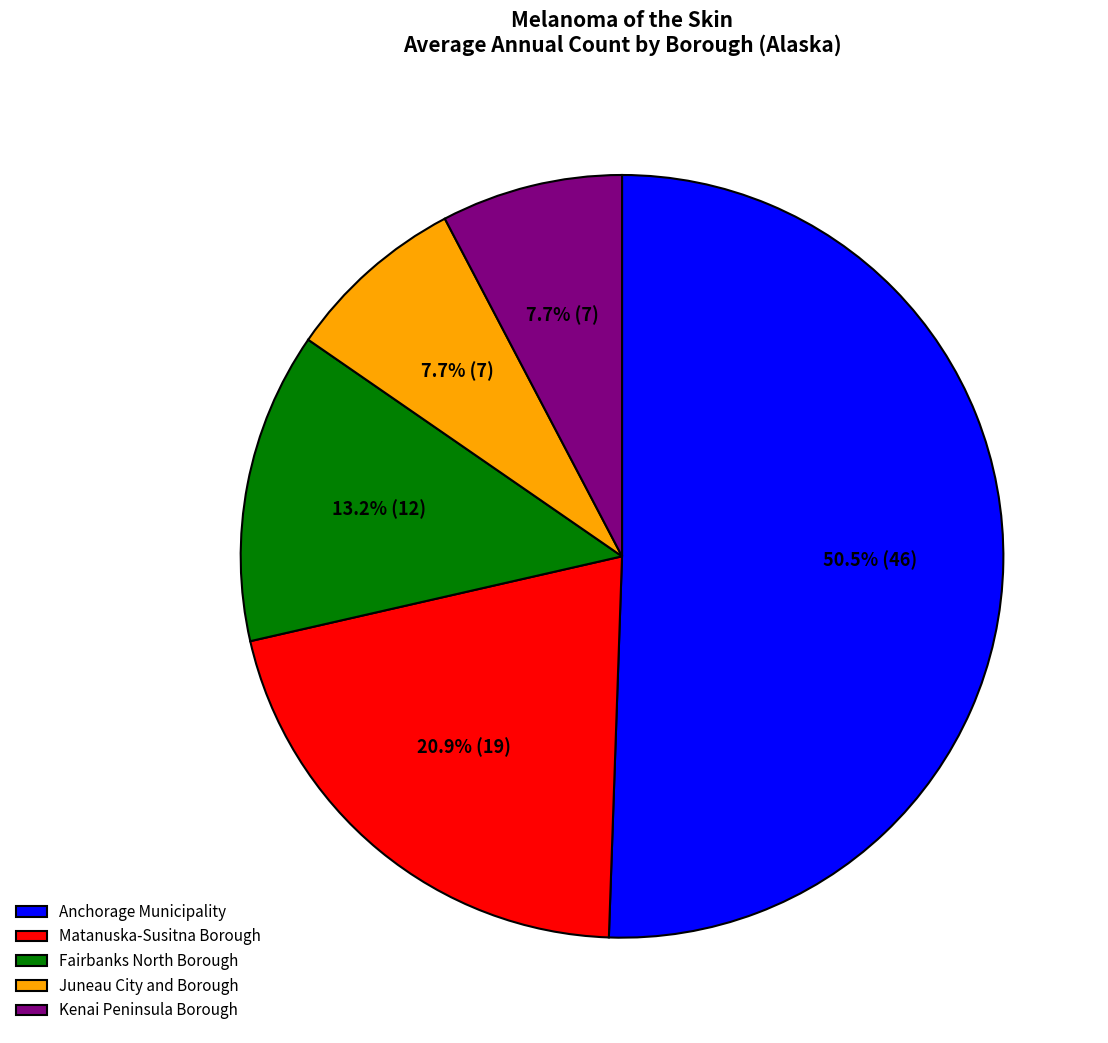

Which slice represents more than half of the pie?

Anchorage Municipality